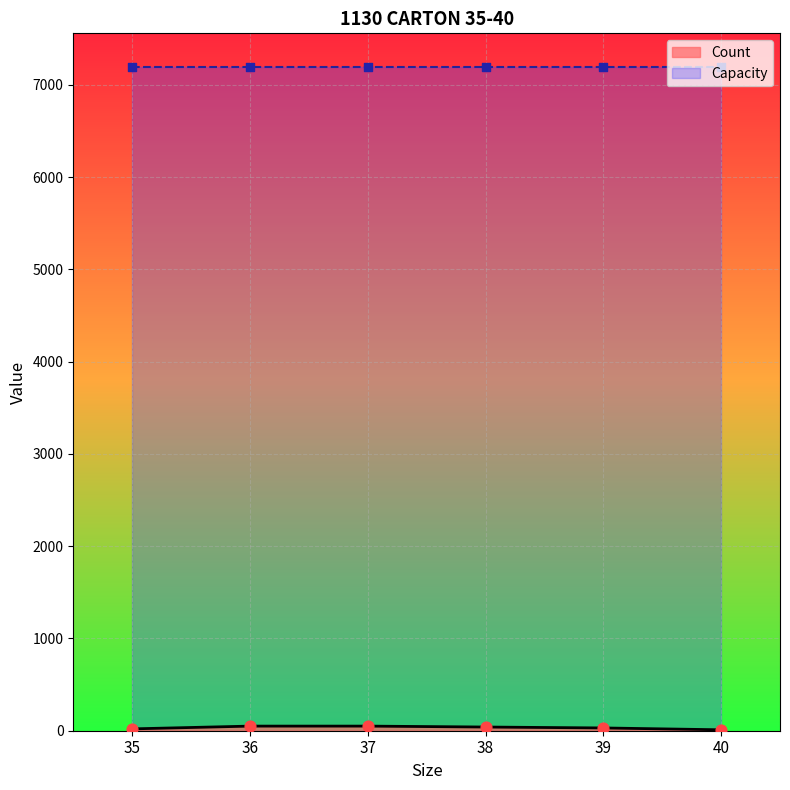

Which has a higher value, 36 or 37?

36